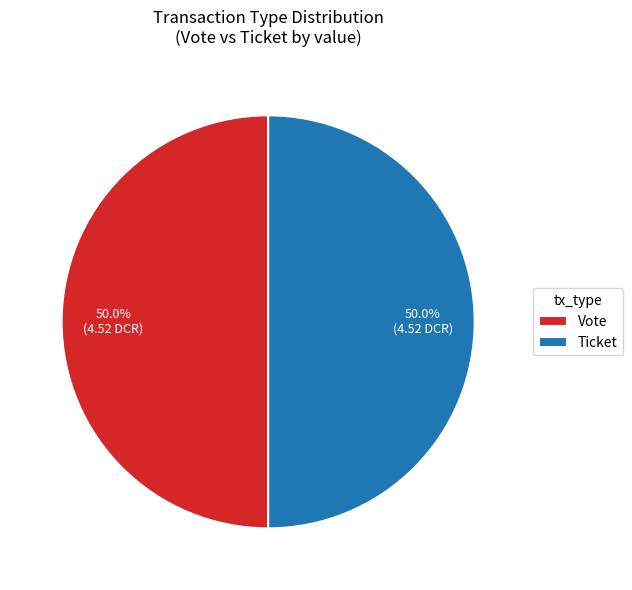

To the nearest percent, what is the difference between the largest and smallest slice percentages?

0%